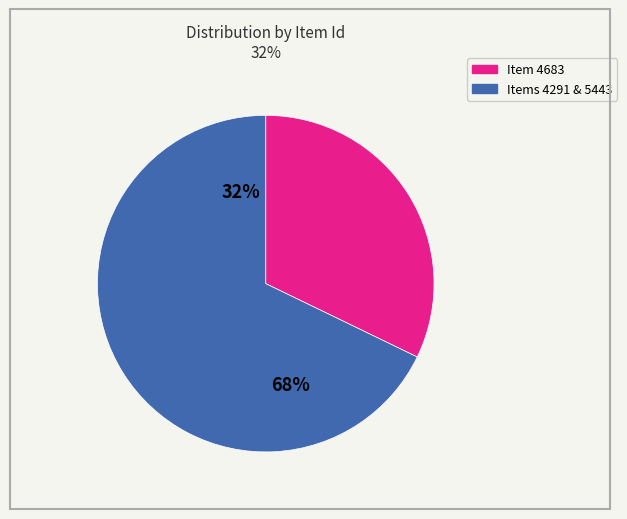

Between 5443 and 4291, which is larger?

5443